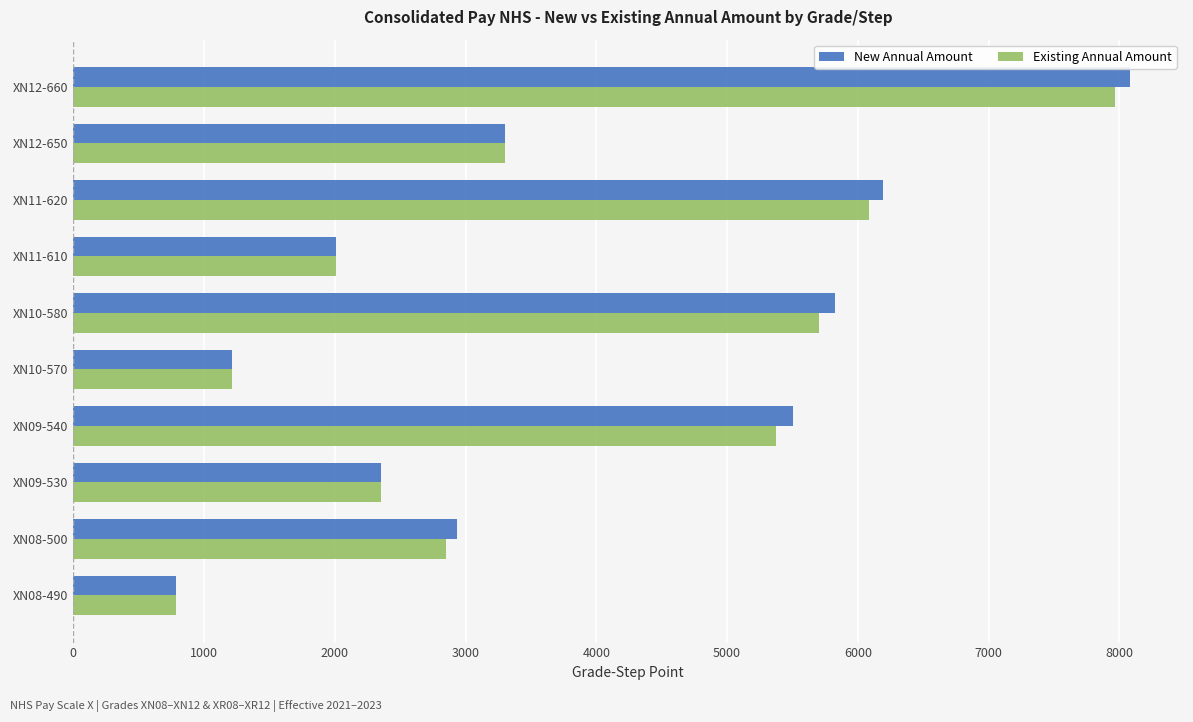

The value of Existing Annual Amount at XN12-650 is 3305. True or false?

True